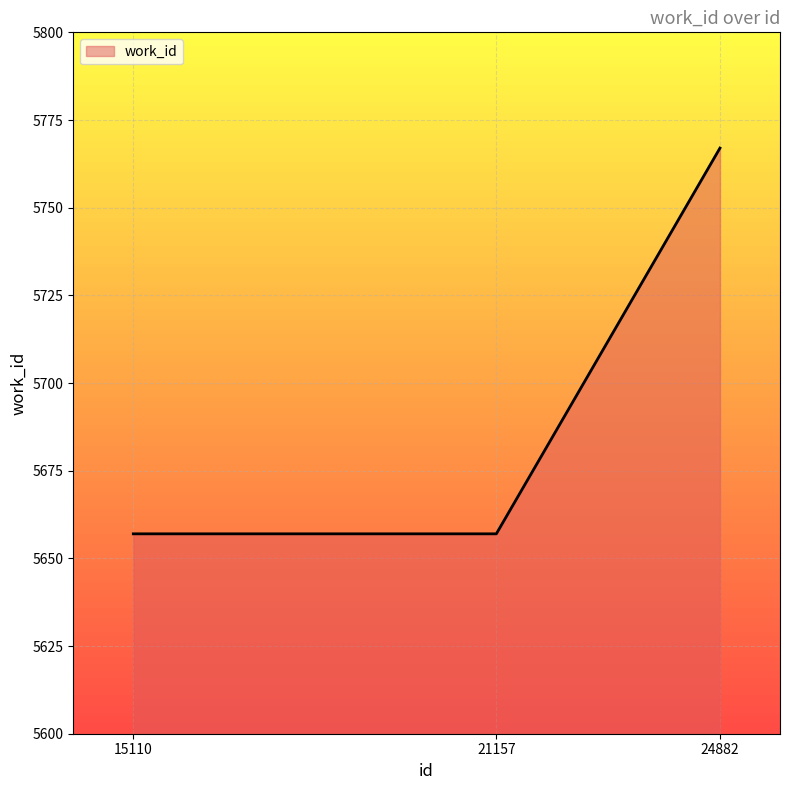

What is the difference between the maximum and minimum values?

110